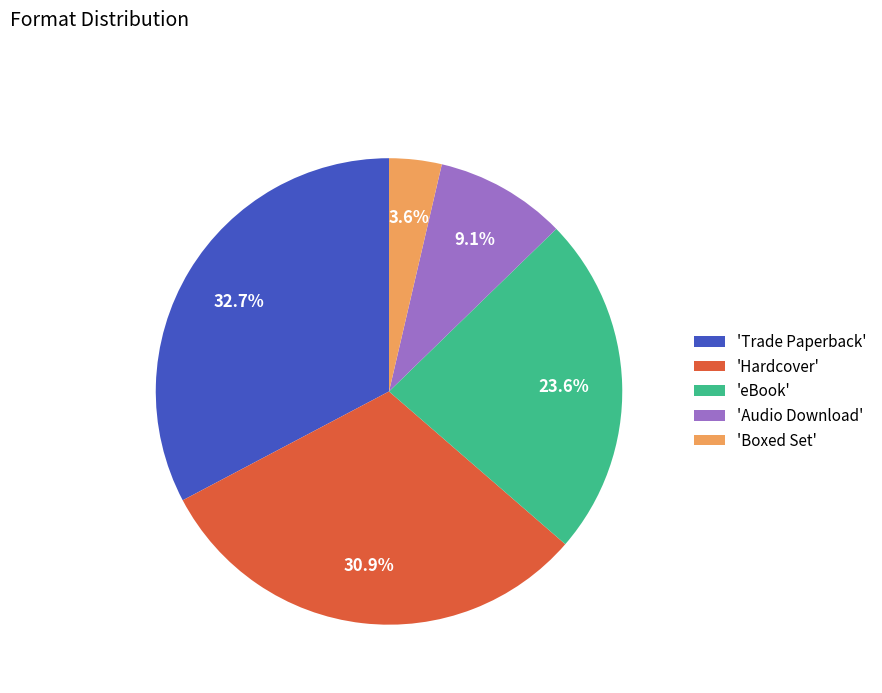

Between 'Boxed Set' and 'Hardcover', which is larger?

'Hardcover'